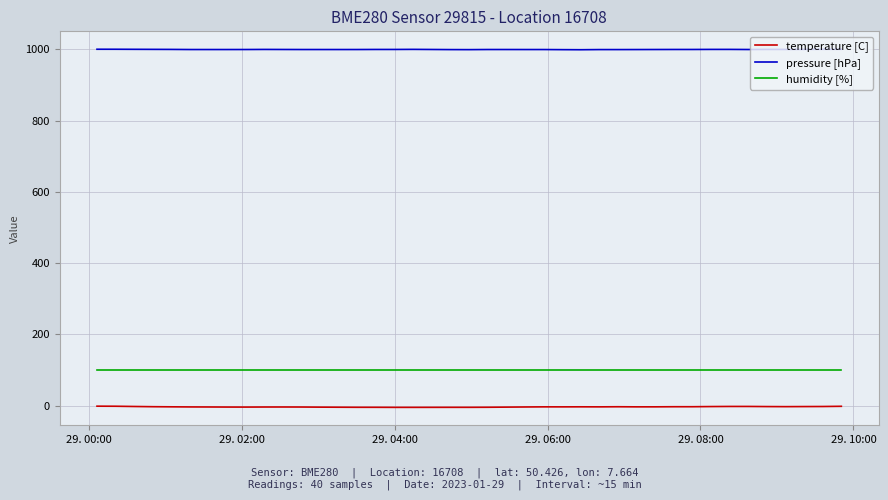

Which series has the largest total across all categories?

pressure [hPa]